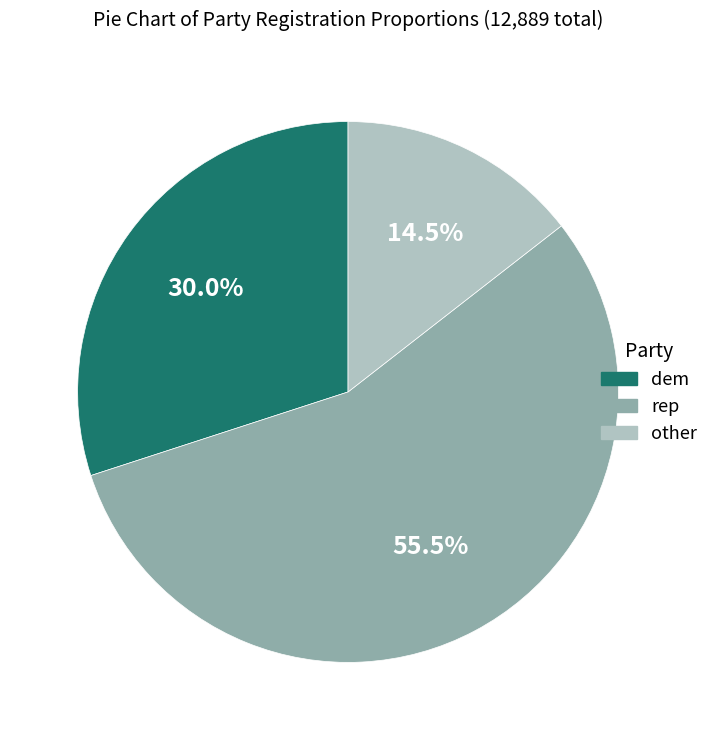

Does any single category account for the majority?

Yes